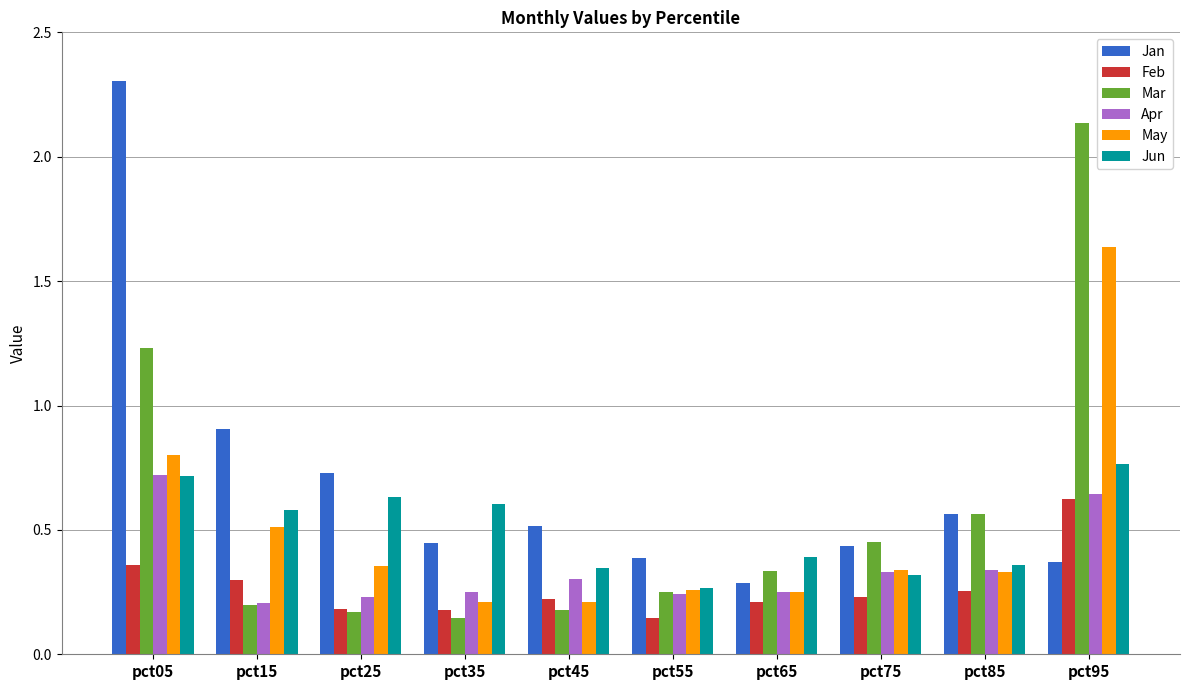

At which label is Jan closest to 1?

pct15